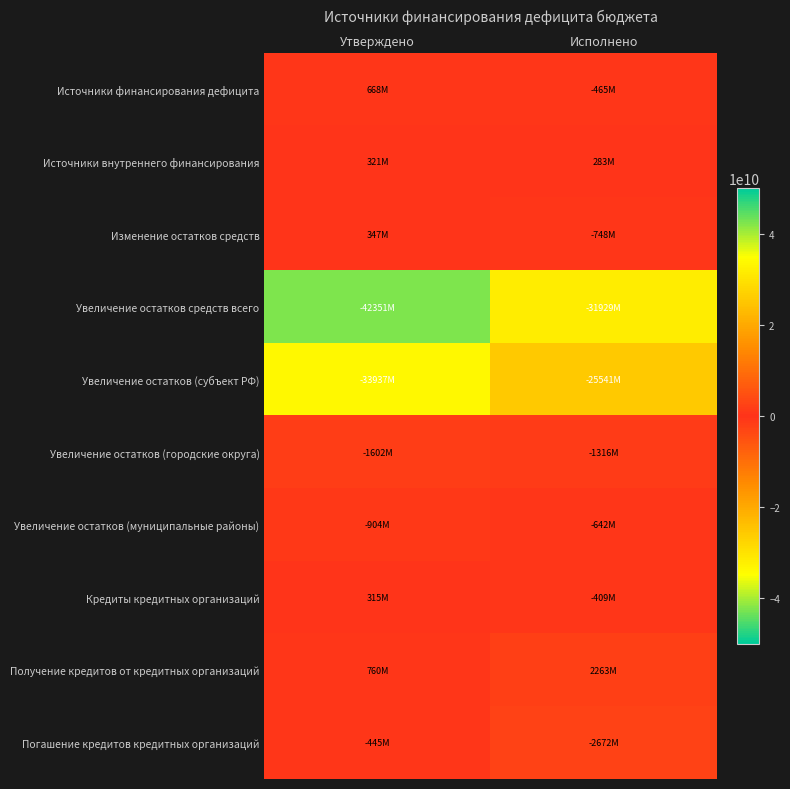

Which series has the largest range (max minus min)?

Увеличение остатков средств всего